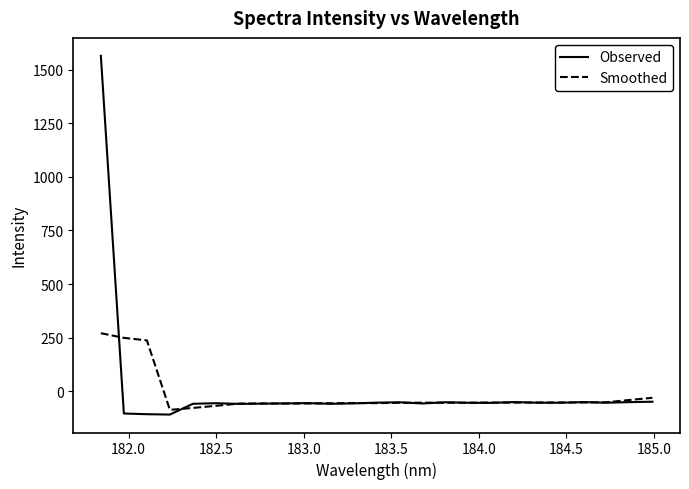

Which series has the largest range (max minus min)?

Observed